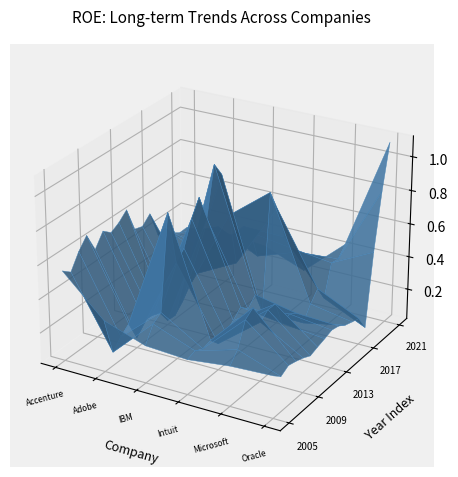

Rank the series at 2016-06-30 from lowest to highest value.

Adobe Inc., Oracle Corp., Microsoft Corp., Accenture PLC, IBM, Intuit Inc.